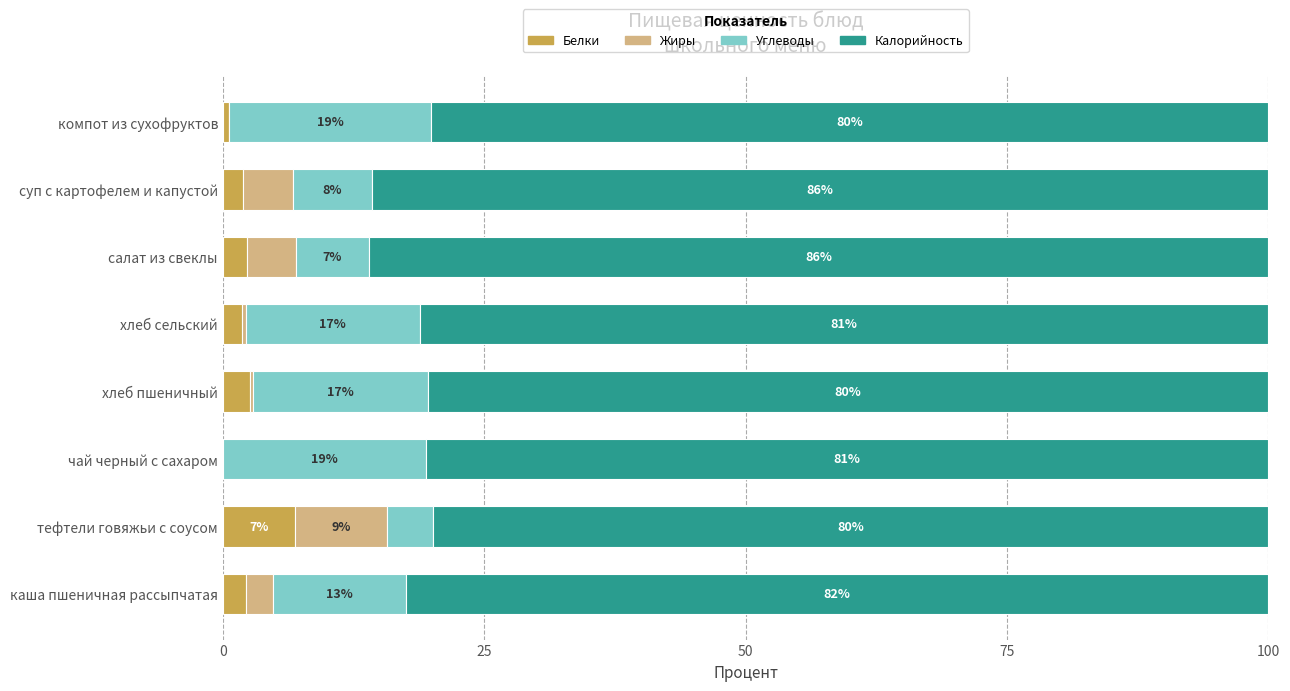

At which label does Белки reach its peak?

тефтели говяжьи с соусом